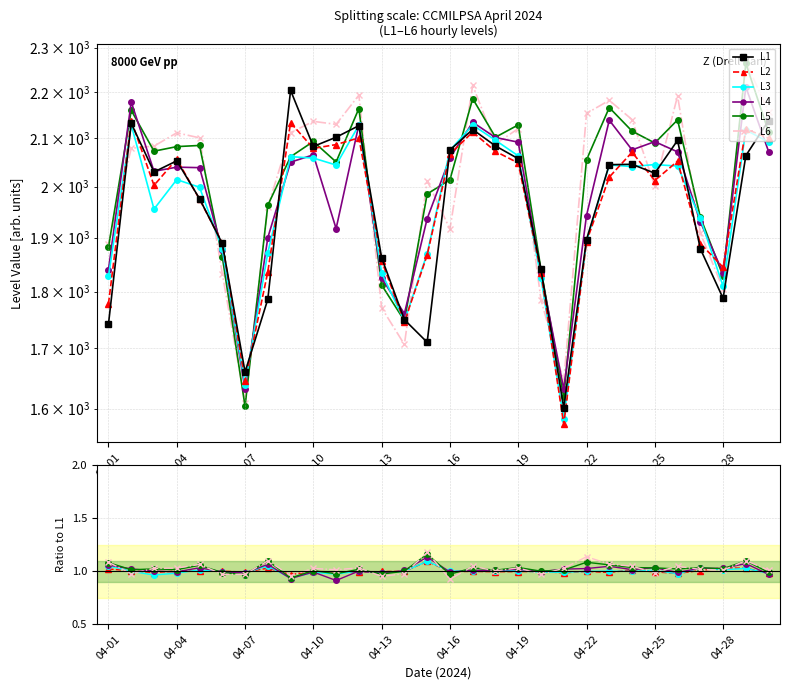

Where is the first local minimum for L2?

04-07